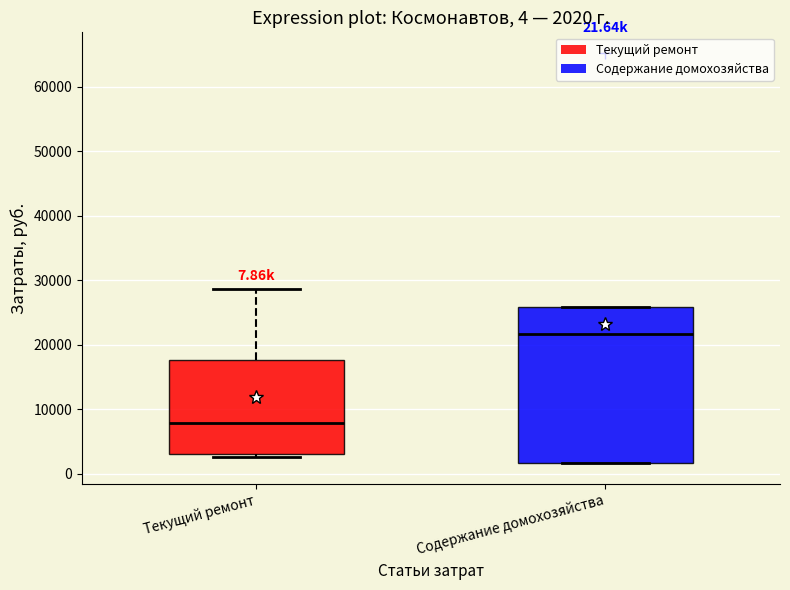

Comparing the boxes themselves (not the whiskers), which one is the tallest?

Содержание домохозяйства